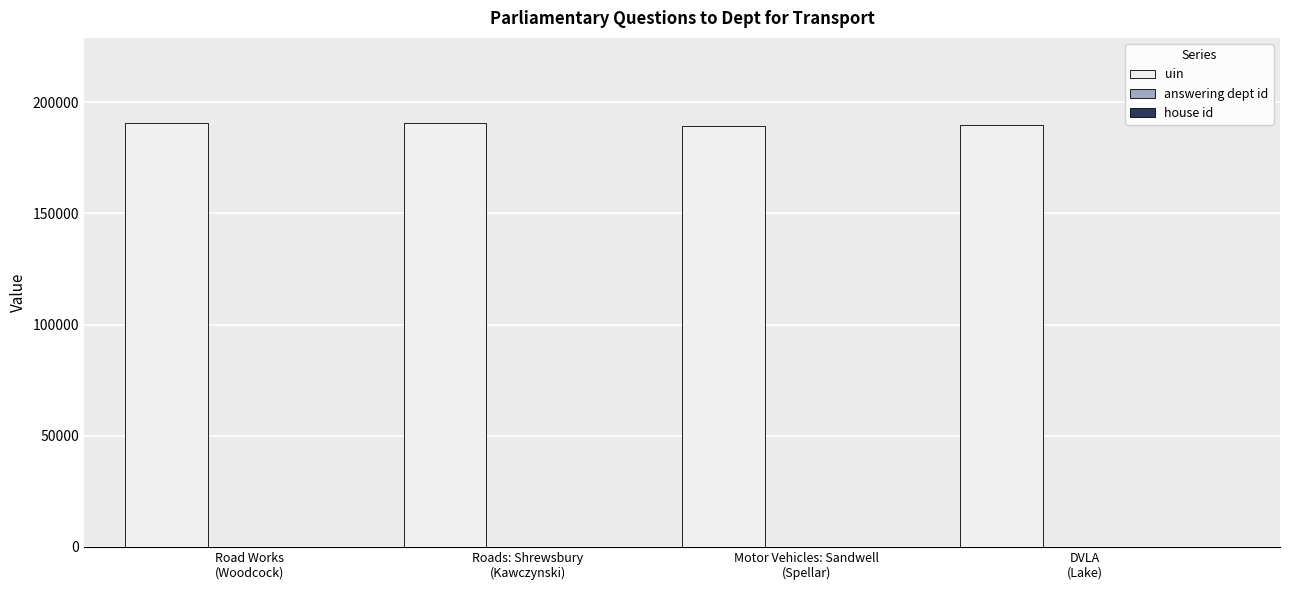

List the labels in order of answering dept id value, smallest first.

Road Works
(Woodcock), Roads: Shrewsbury
(Kawczynski), Motor Vehicles: Sandwell
(Spellar), DVLA
(Lake)